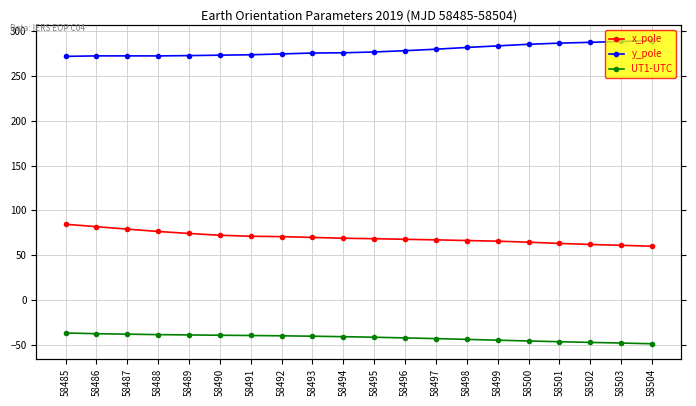

Rank the categories by y_pole value from highest to lowest.

58504, 58503, 58502, 58501, 58500, 58499, 58498, 58497, 58496, 58495, 58494, 58493, 58492, 58491, 58490, 58489, 58487, 58486, 58488, 58485